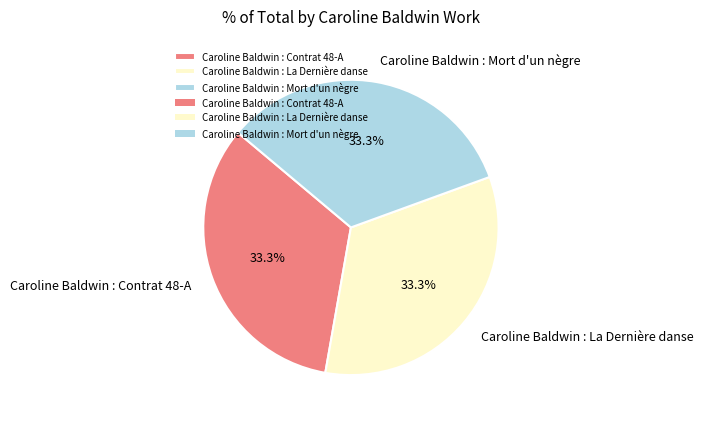

Approximately how many times larger is the value at Caroline Baldwin : Mort d'un nègre compared to Caroline Baldwin : Contrat 48-A?

1.0